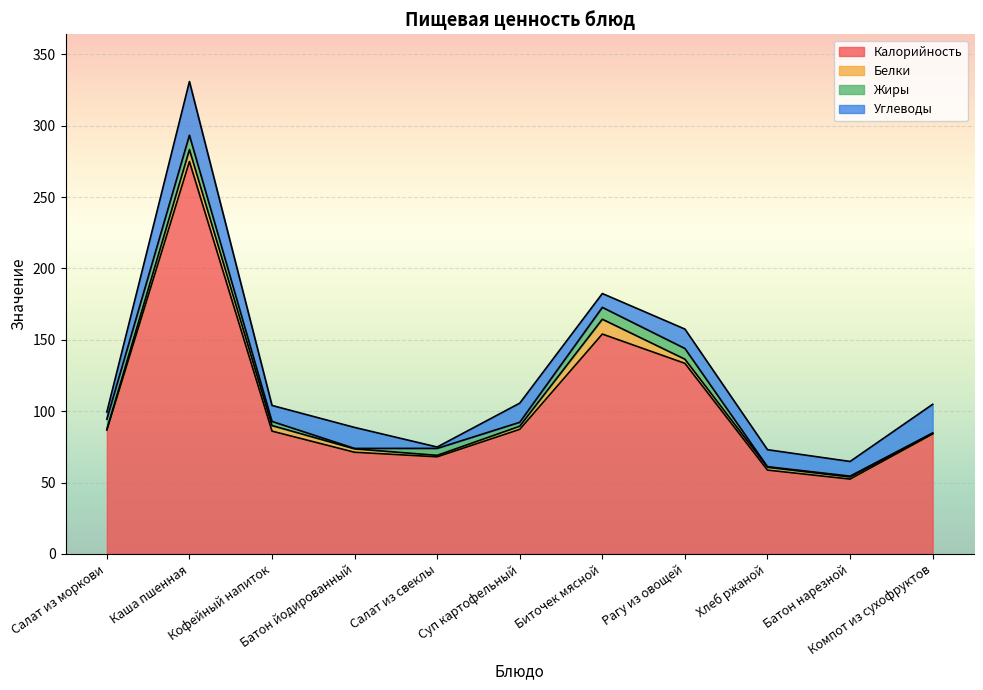

At which label does Белки reach its minimum?

Салат из моркови